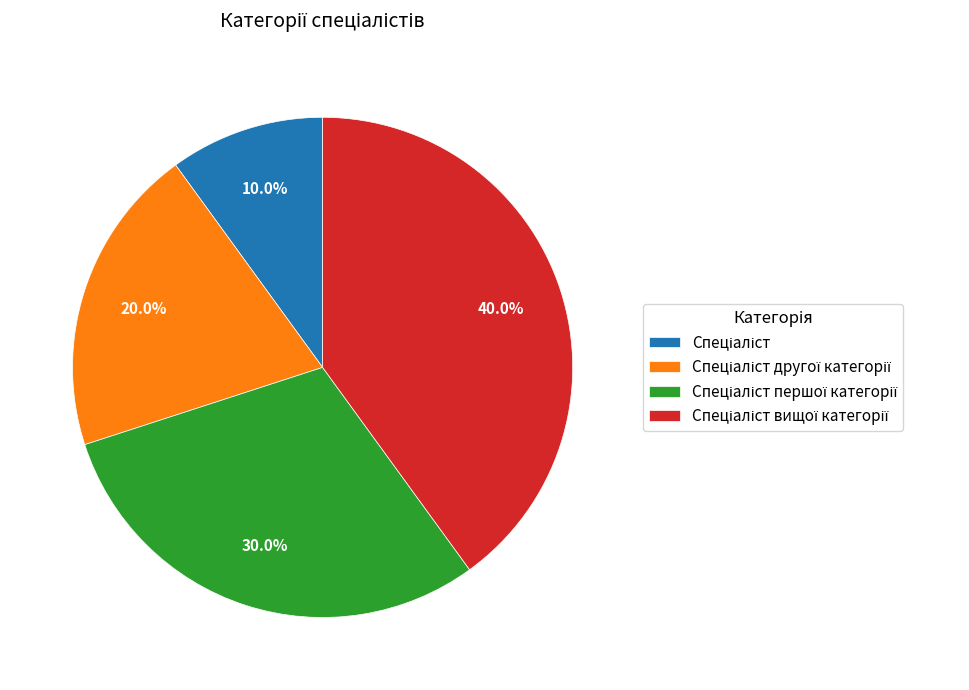

Is there any slice that represents more than half of the pie?

No